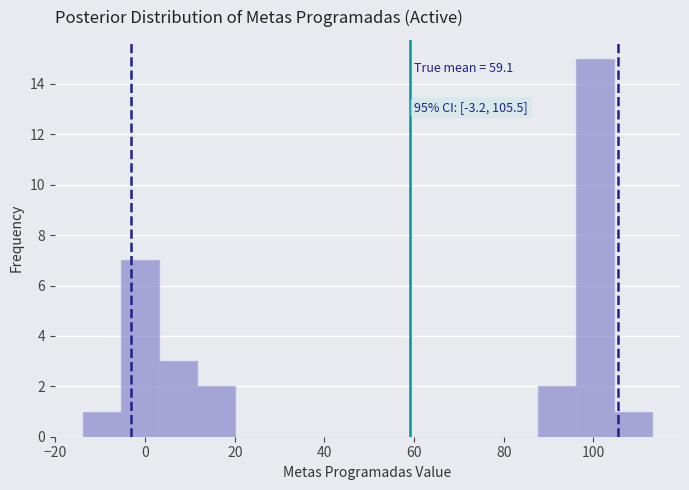

Over which range of the x-axis is the bar tallest?

96 to 104